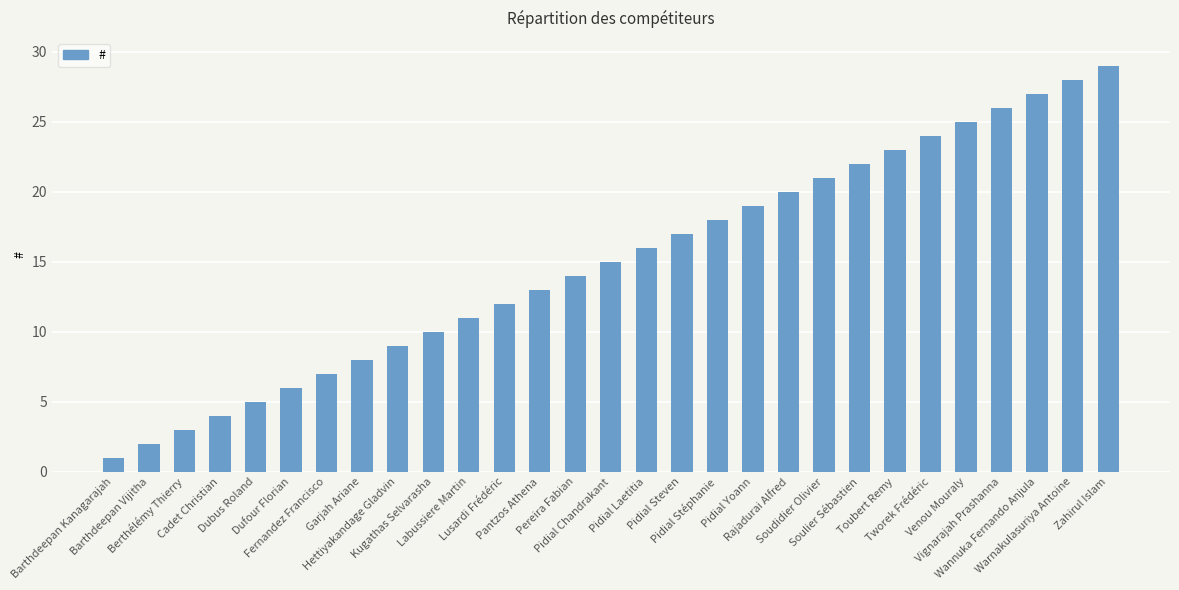

What is the value of the 8th bar from the left?

8